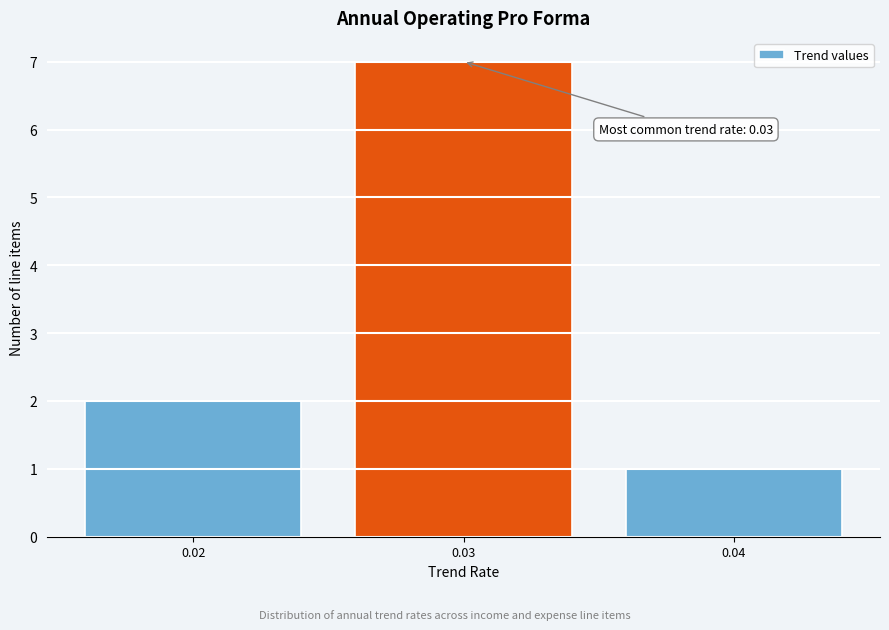

Reading left to right, list all the values displayed in this chart.

0.02=2	0.03=7	0.04=1